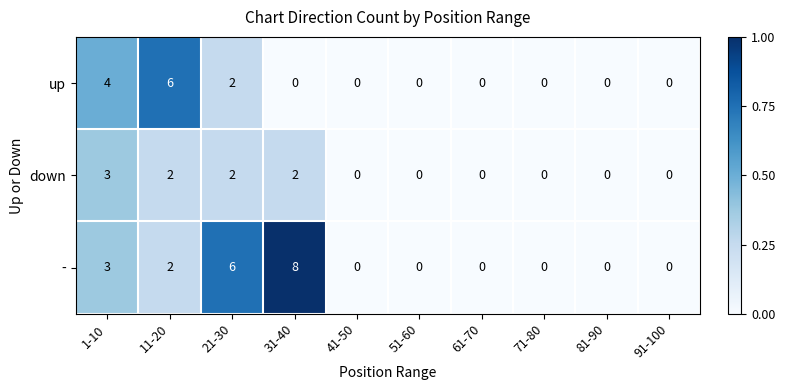

What is the greatest value displayed?

8